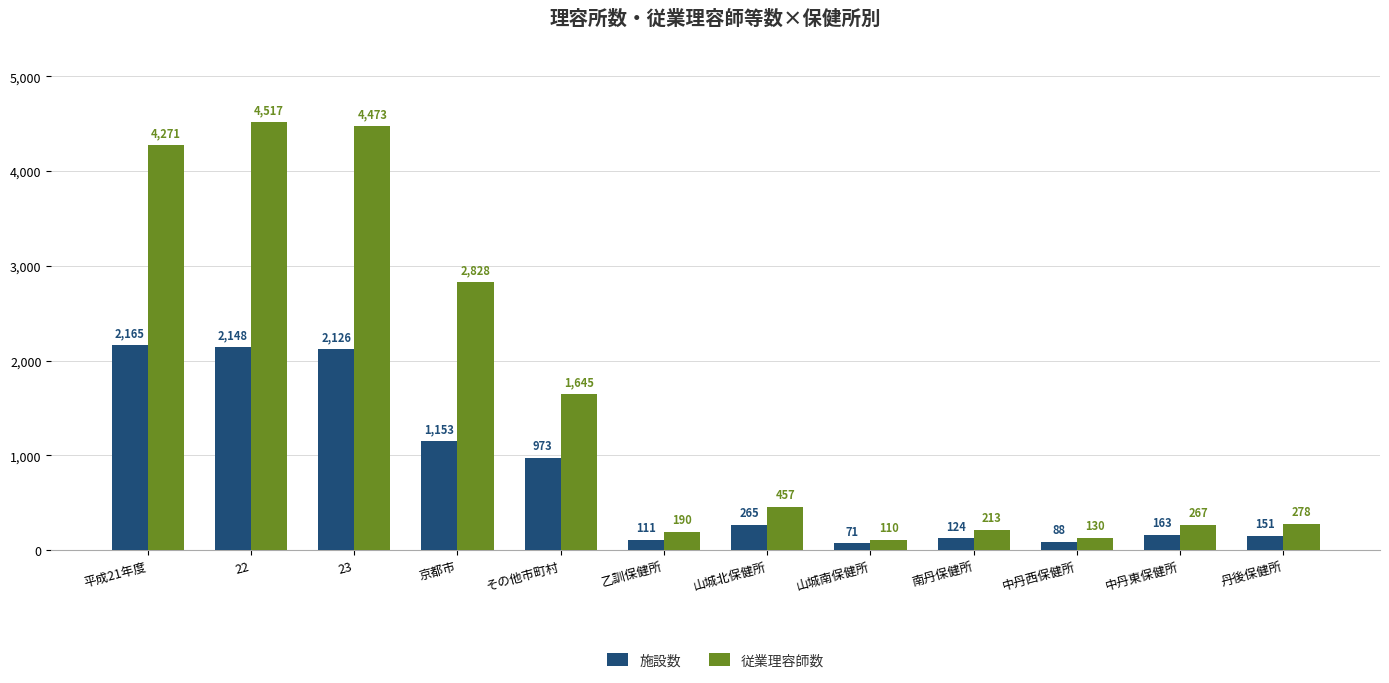

What is the highest value of the 施設数 series?

2165